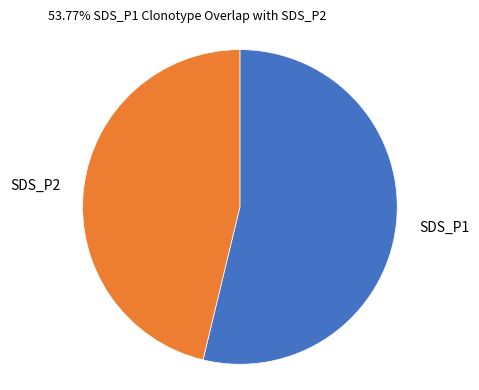

Is the sum of SDS_P2 and SDS_P1 greater than half?

Yes